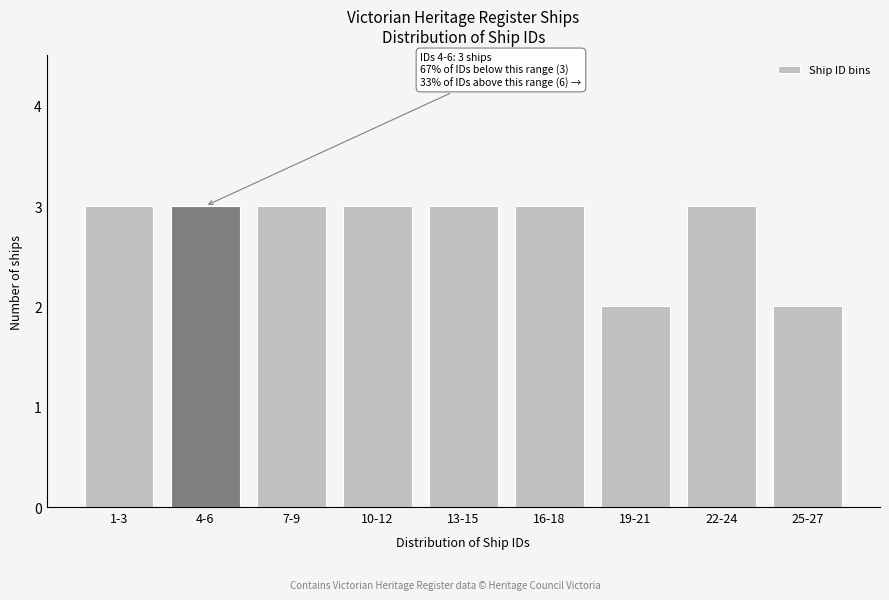

Reading left to right, transcribe all the data shown in this chart.

1-3=3	4-6=3	7-9=3	10-12=3	13-15=3	16-18=3	19-21=2	22-24=3	25-27=2